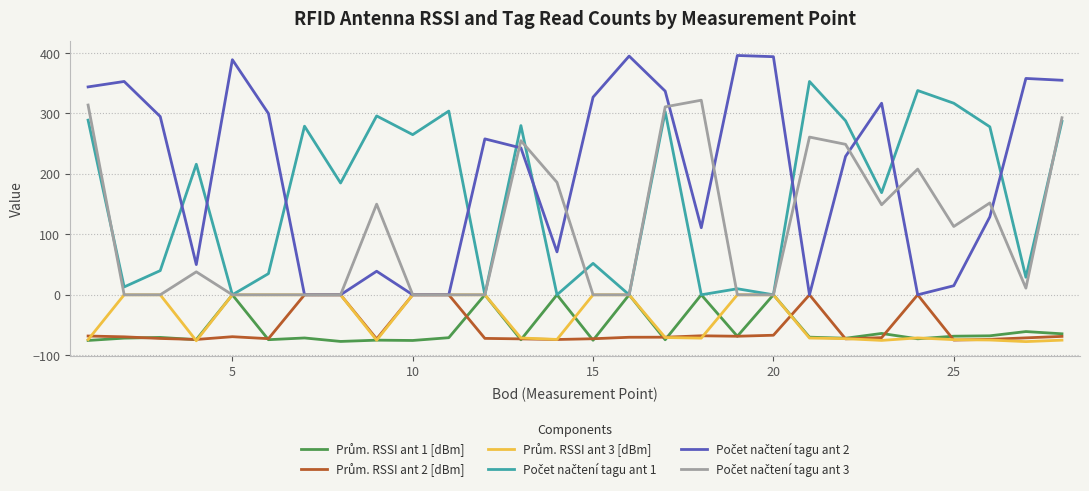

What is the greatest value displayed?

396.0